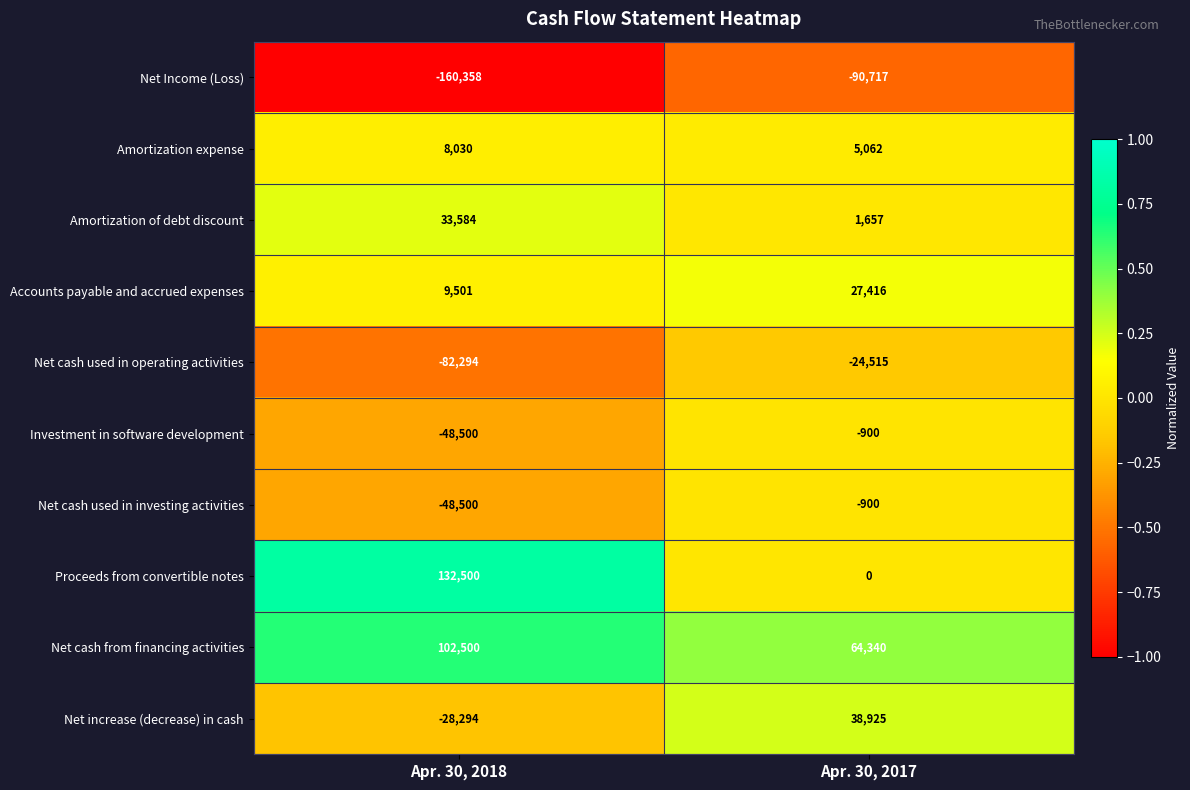

Between Apr. 30, 2018 and Apr. 30, 2017, which series saw the biggest shift?

Proceeds from convertible notes